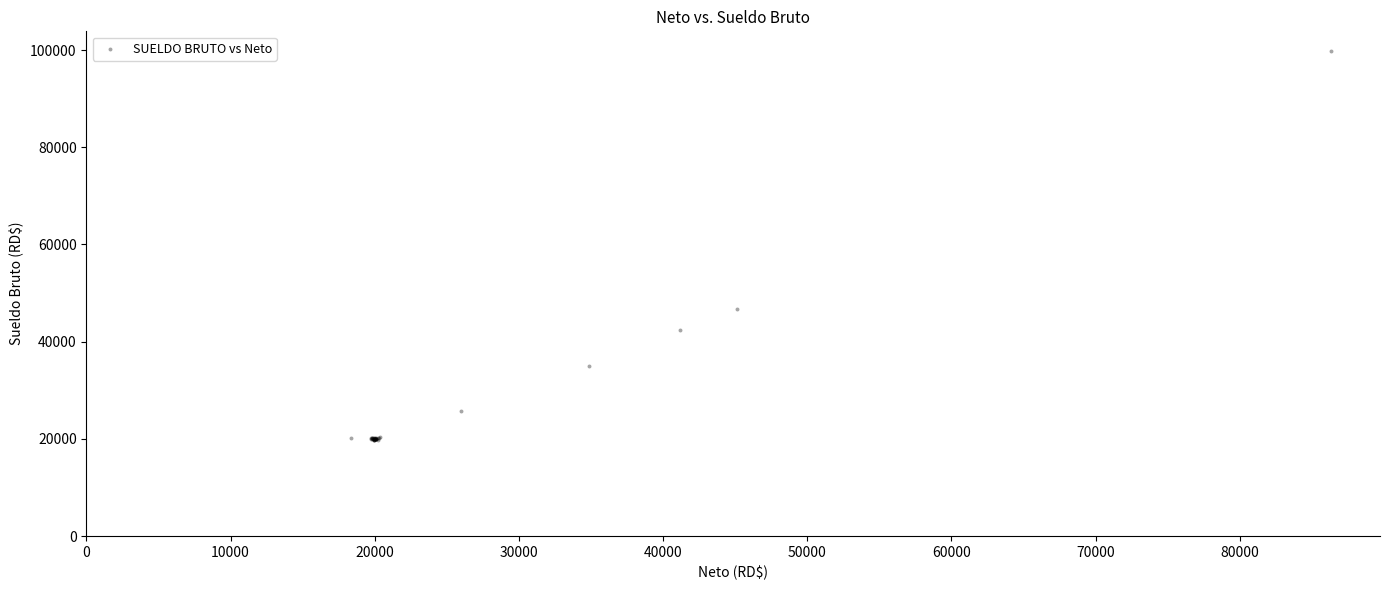

What Y value in the scatter plot is closest to 59770?

46800.8